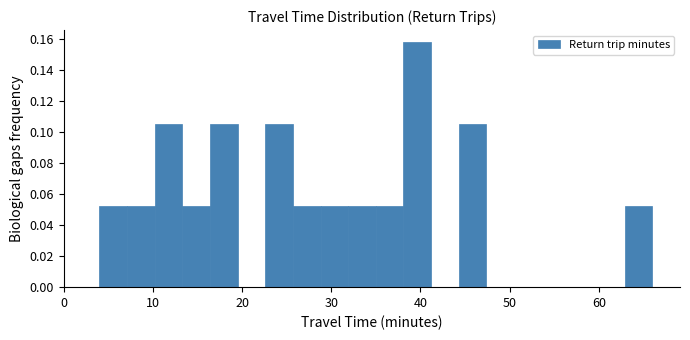

Around what value on the x-axis is the tallest bar? Give the approximate position of its centre, as read against the axis.

40